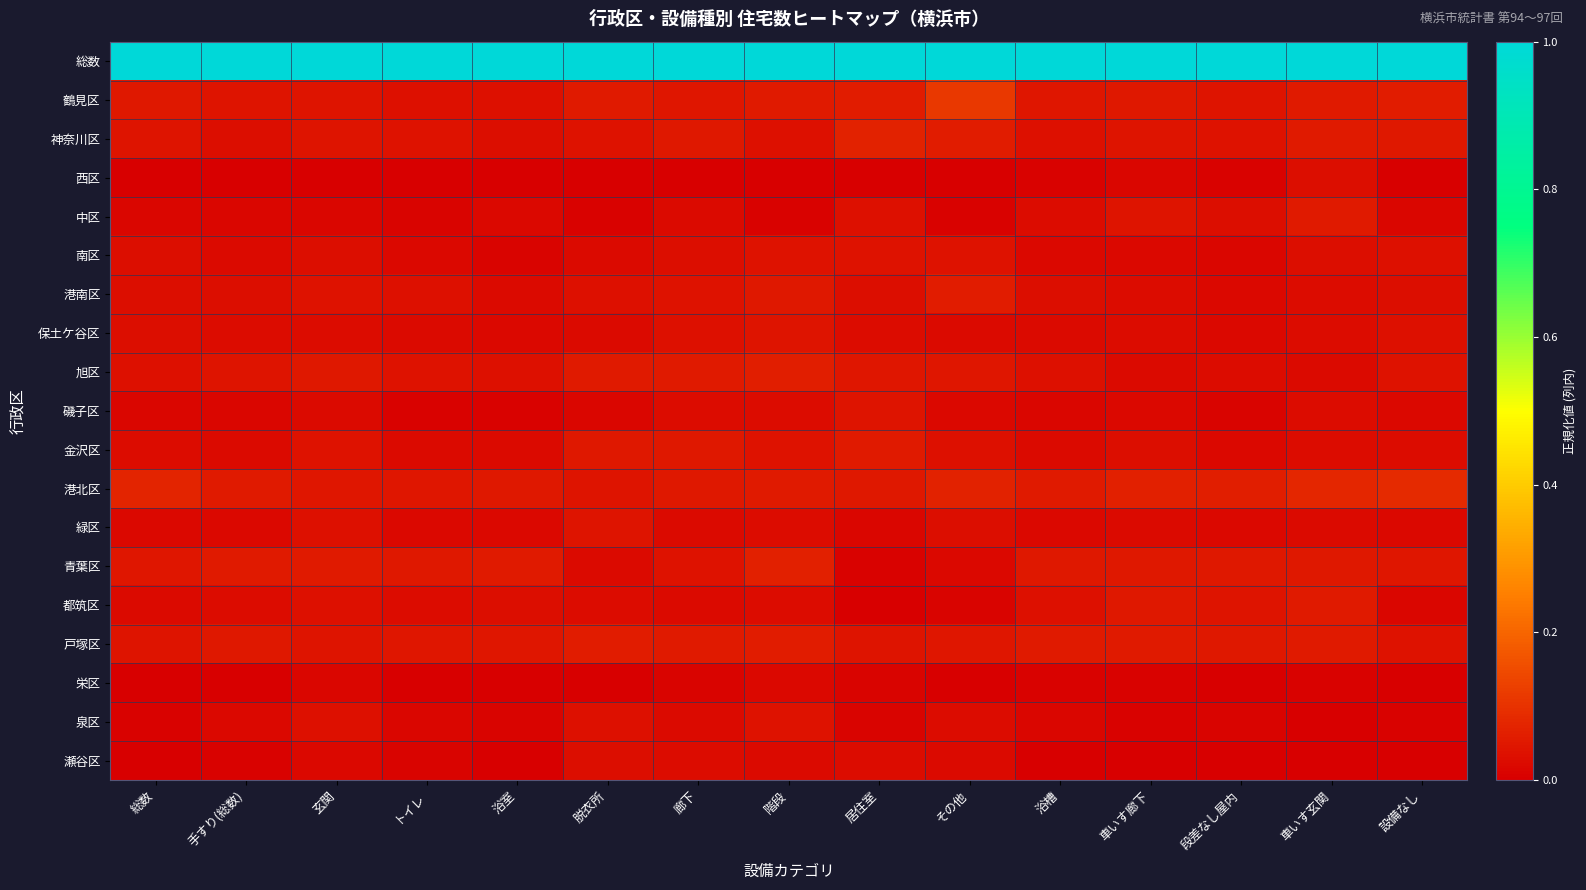

List the series in order of their peak value, lowest first.

栄区, 瀬谷区, 西区, 泉区, 南区, 磯子区, 保土ケ谷区, 緑区, 金沢区, 都筑区, 中区, 港南区, 戸塚区, 旭区, 青葉区, 神奈川区, 港北区, 鶴見区, 総数